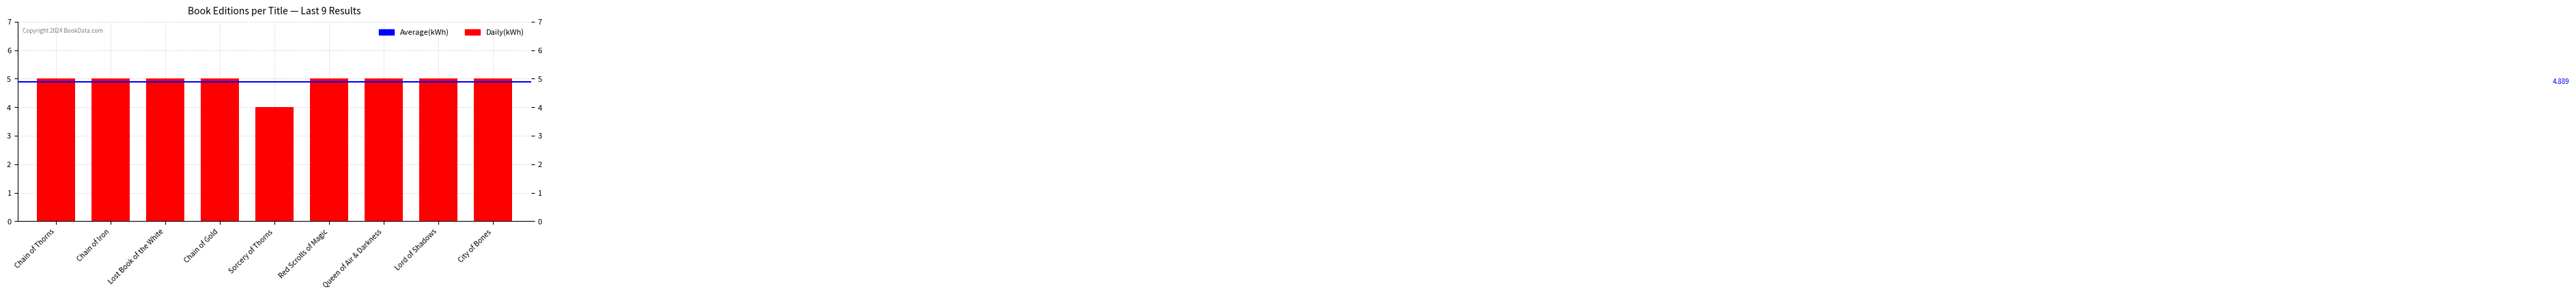

How many distinct data groups are displayed?

1